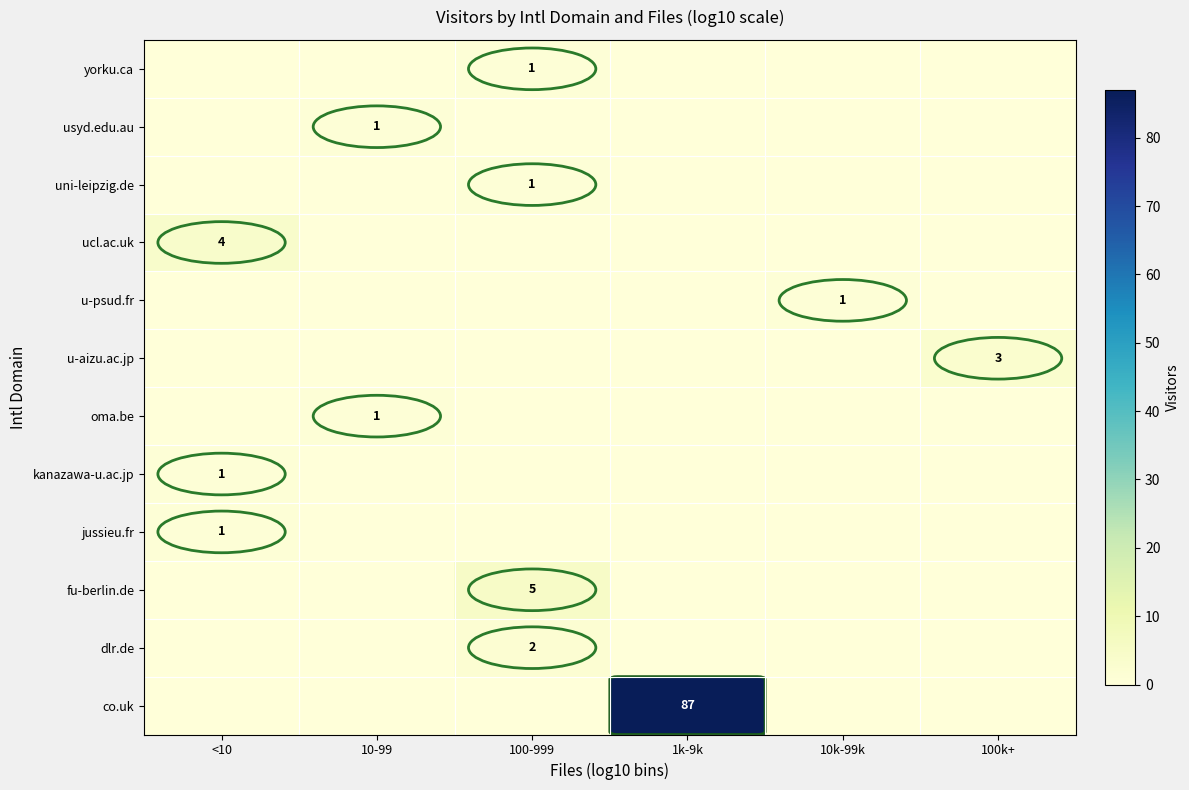

How many data points does each series have?

6